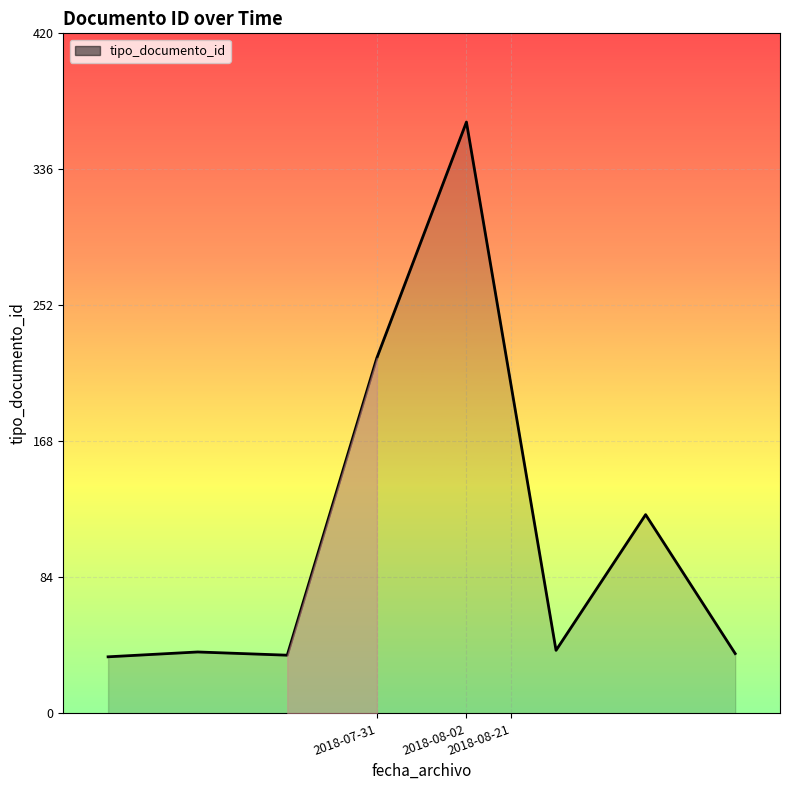

What is the minimum value shown in the chart?

35